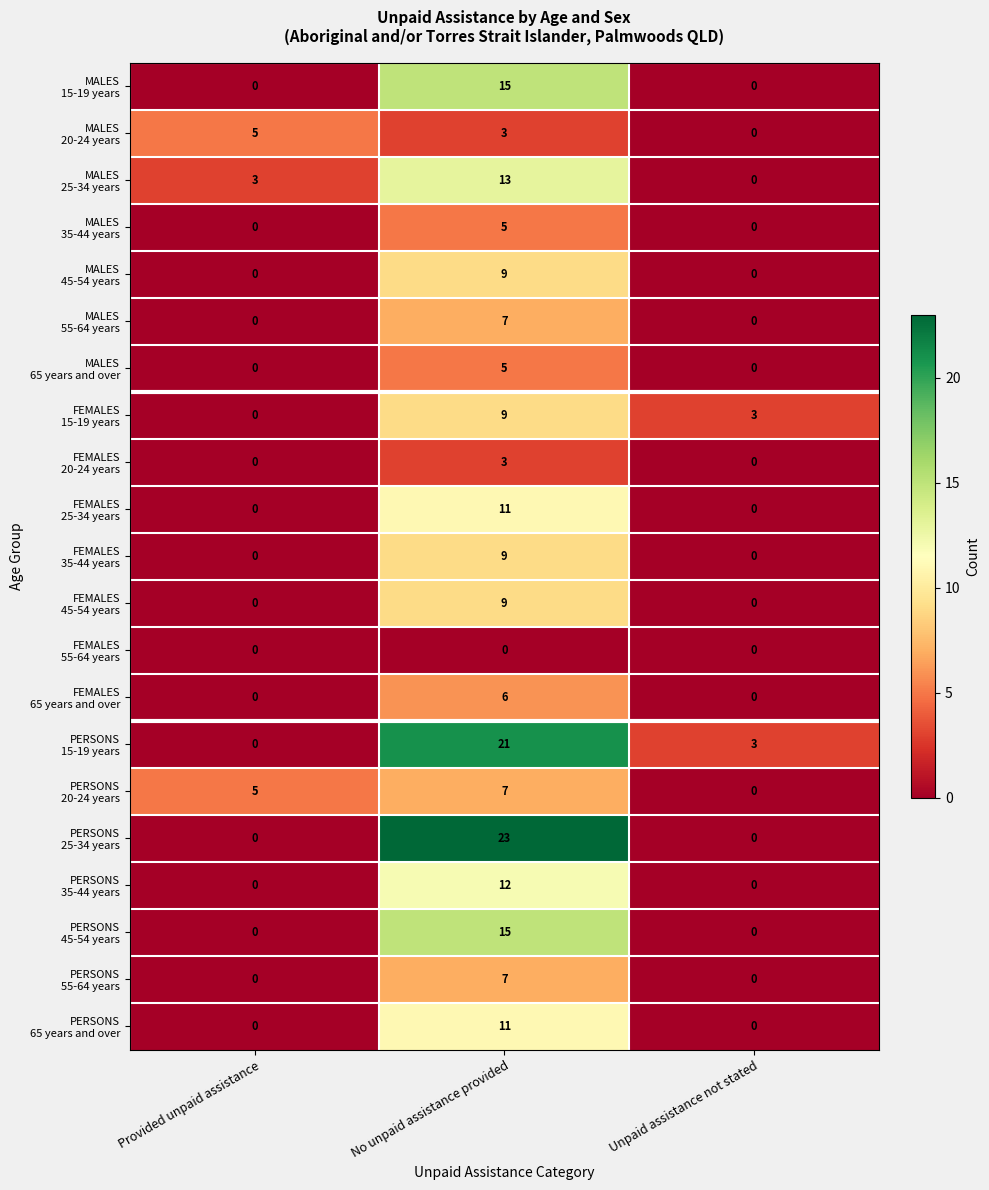

How many distinct data groups are displayed?

21